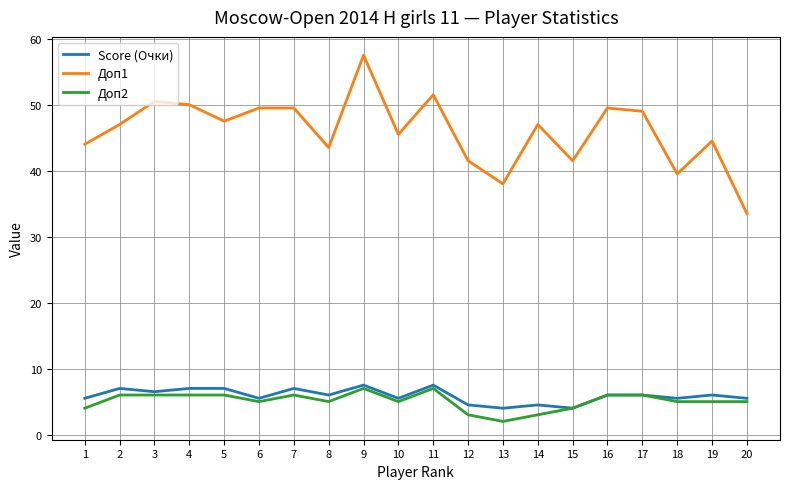

Rank the series at 1 from highest to lowest value.

Доп1, Score (Очки), Доп2